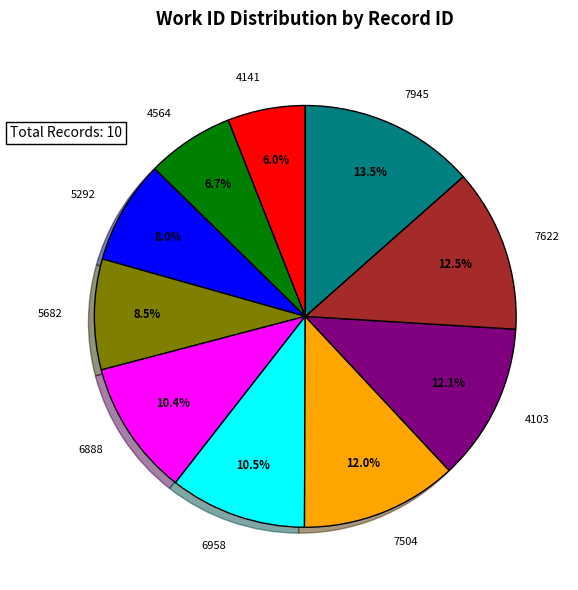

What is the ratio of the value at 7622 to the value at 4103?

1.0